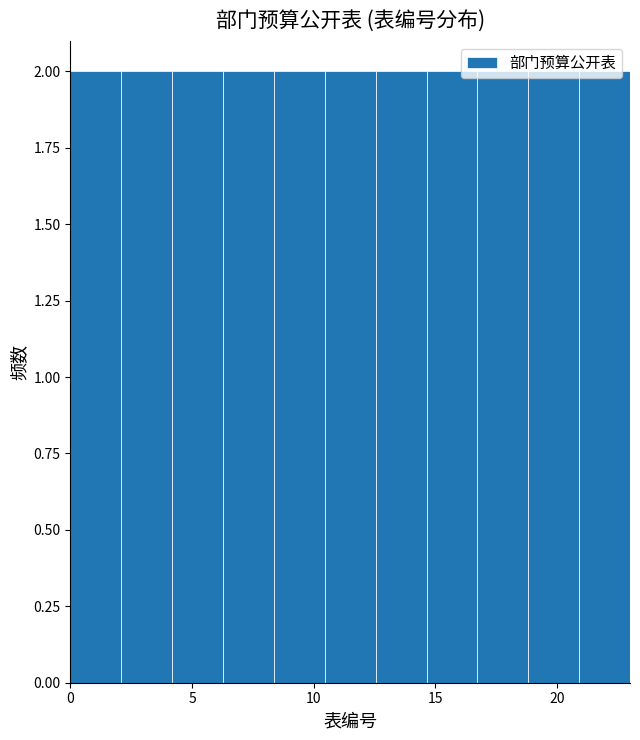

Reading left to right, transcribe this chart: for each bar, give the range it covers on the x-axis and its height. Neither the bar edges nor the heights are printed on the chart, so give them approximately, as read against the axes.

0.0 to 2.0: 2
2.0 to 4.0: 2
4.0 to 6.5: 2
6.5 to 8.5: 2
8.5 to 10.5: 2
10.5 to 12.5: 2
12.5 to 14.5: 2
14.5 to 16.5: 2
16.5 to 19.0: 2
19.0 to 21.0: 2
21.0 to 23.0: 2